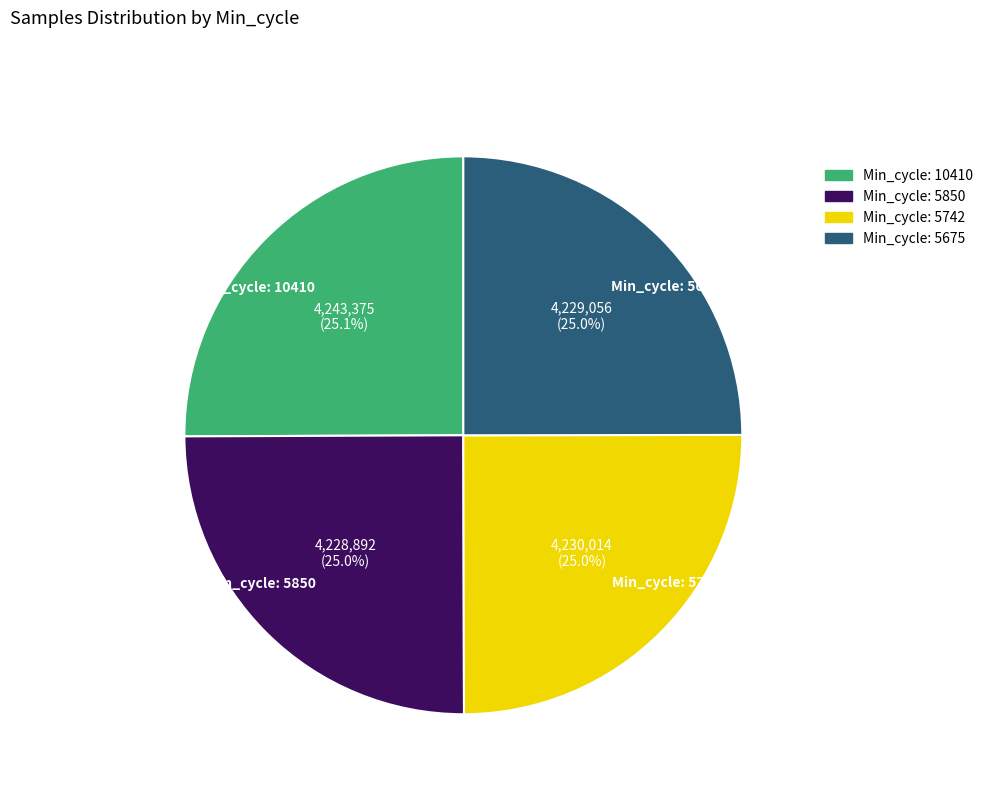

What is the ratio of the value at Min_cycle: 5675 to the value at Min_cycle: 10410?

1.0